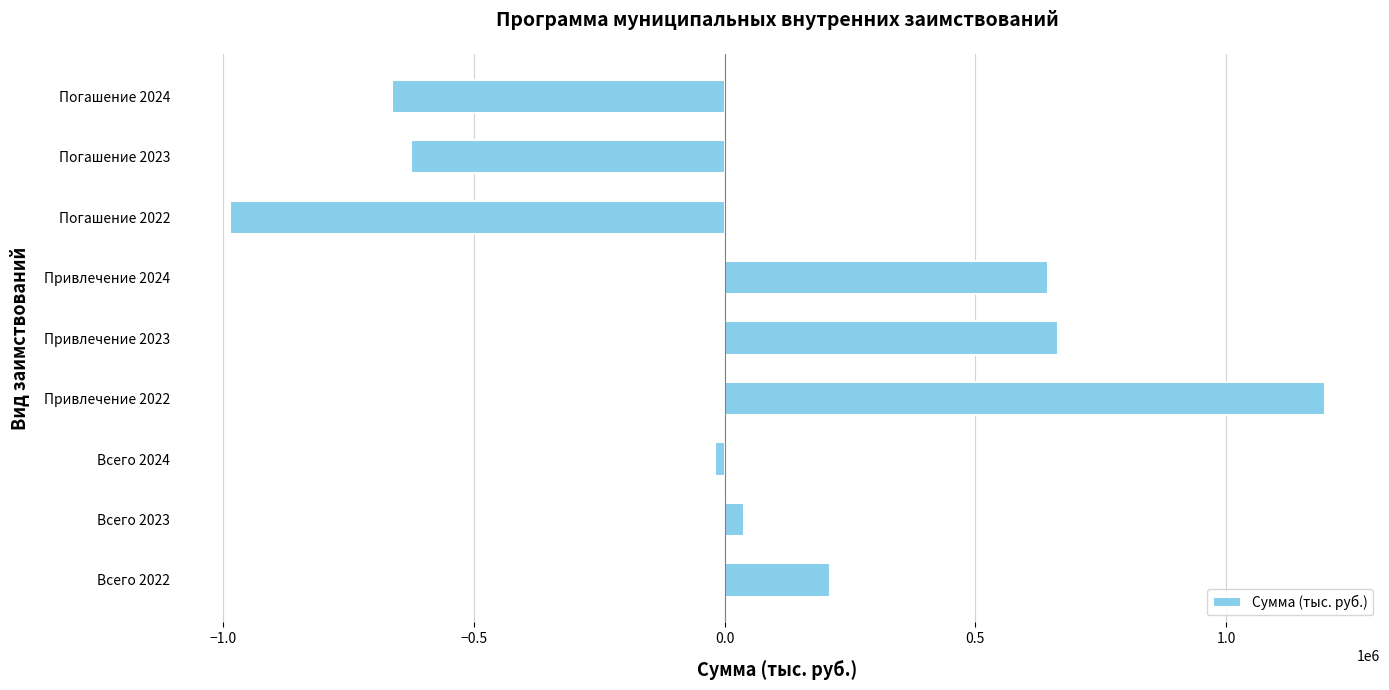

Which has a higher value, Всего 2022 or Привлечение 2022?

Привлечение 2022